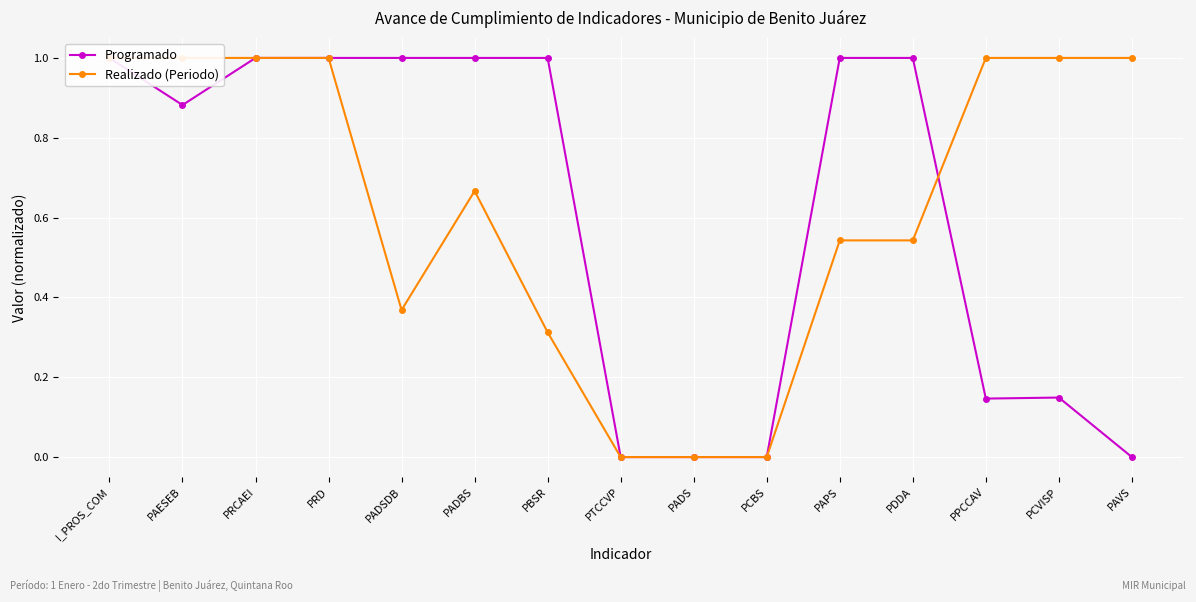

At which category does Realizado (Periodo) reach its first local peak?

PADBS